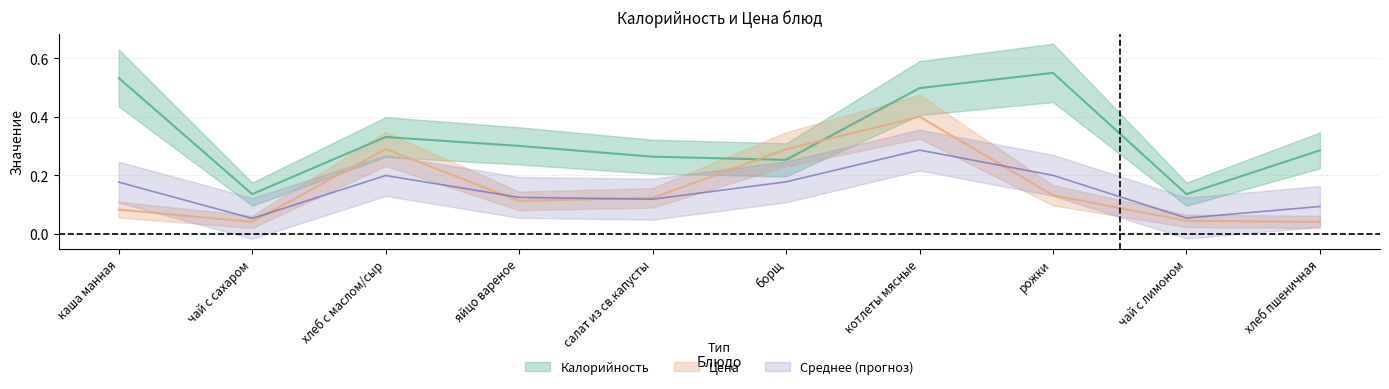

Rank the categories by Калорийность value from highest to lowest.

рожки, каша манная, котлеты мясные, хлеб с маслом/сыр, яйцо вареное, хлеб пшеничная, салат из св.капусты, борщ, чай с сахаром, чай с лимоном